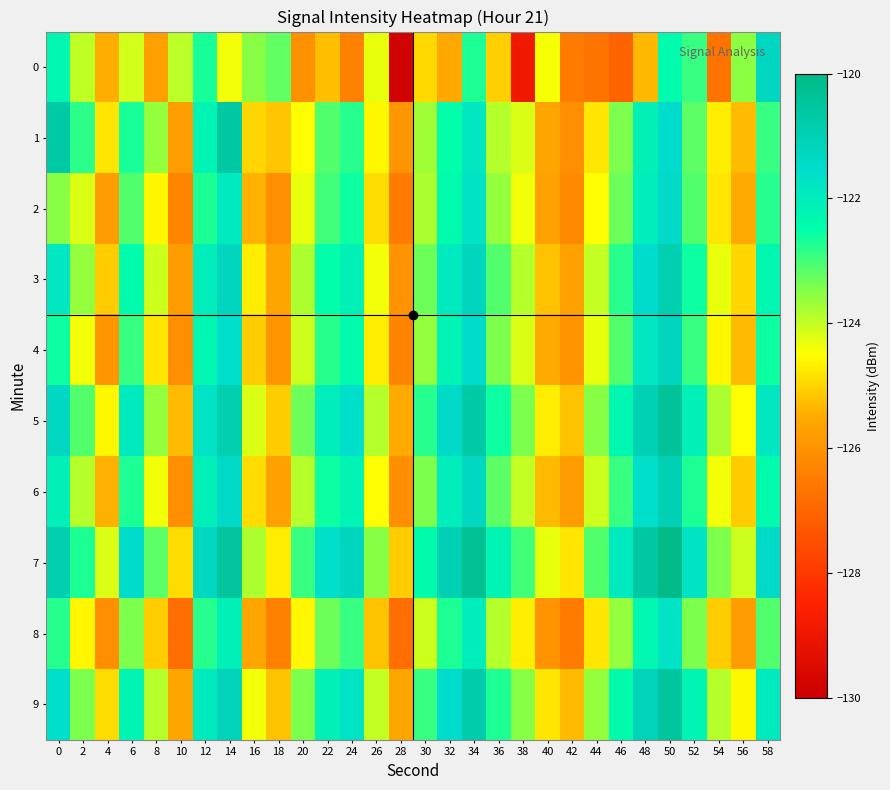

What is the spread (max minus min) of values at 18?

3.2